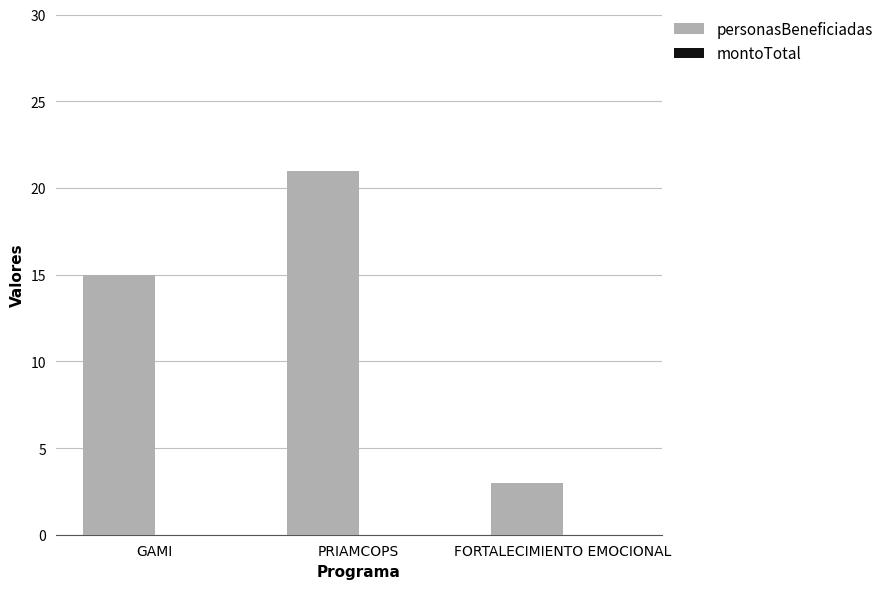

What is the sum of all values?

39